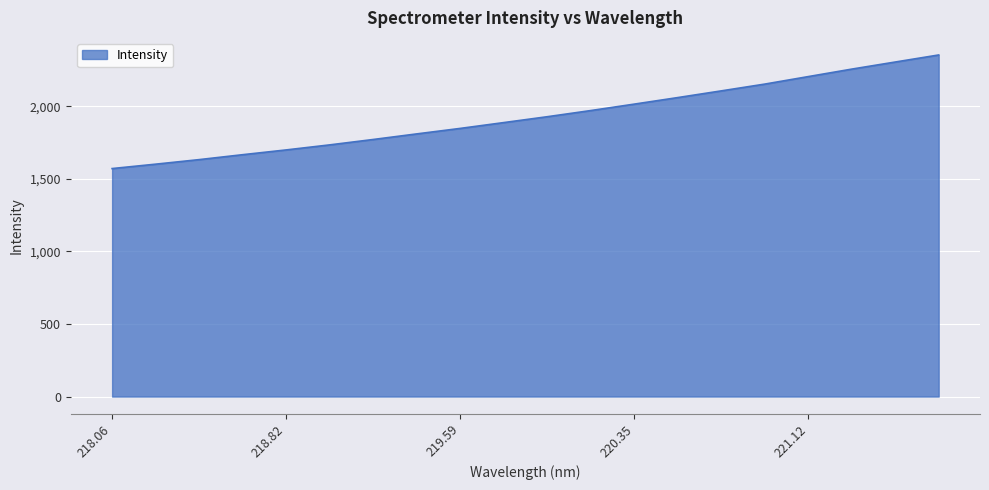

What is the average value?

1929.2